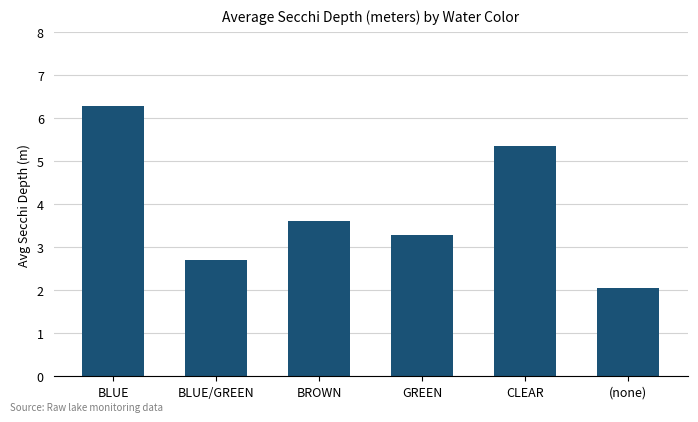

What is the average value?

3.9